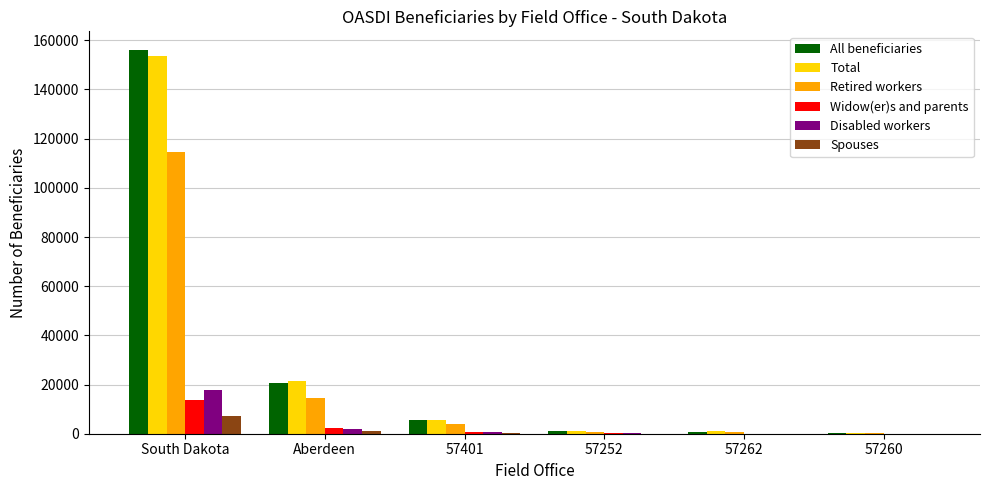

At which label does Retired workers reach its peak?

South Dakota